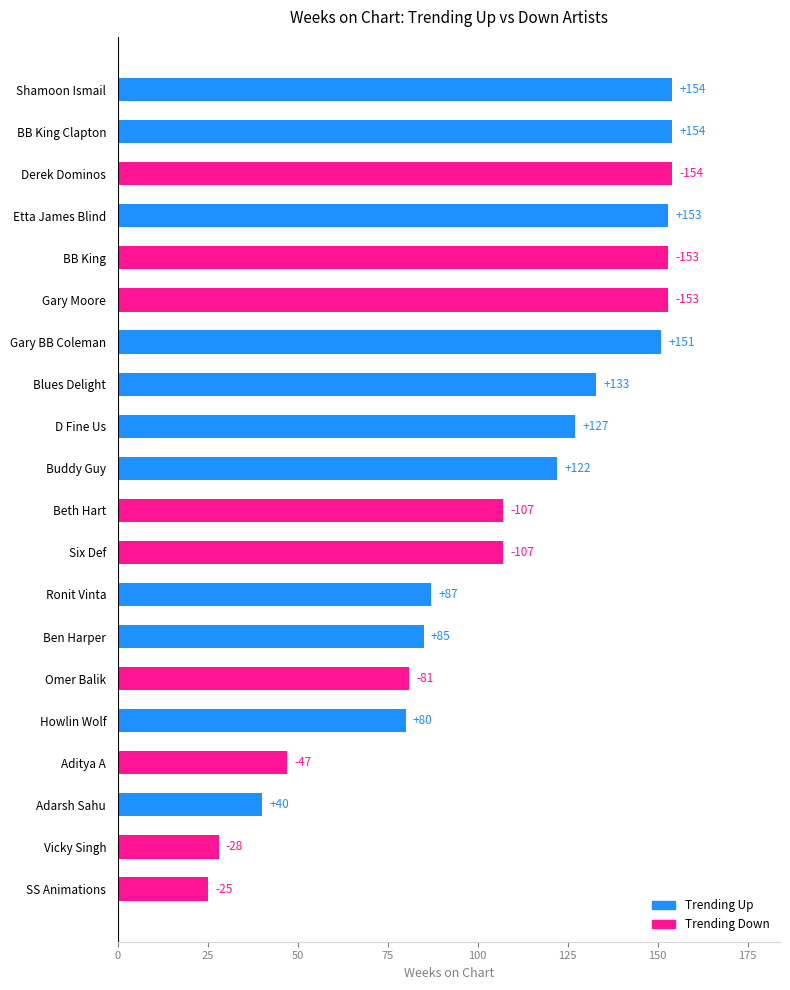

What is the difference between the second highest and second lowest values?

126